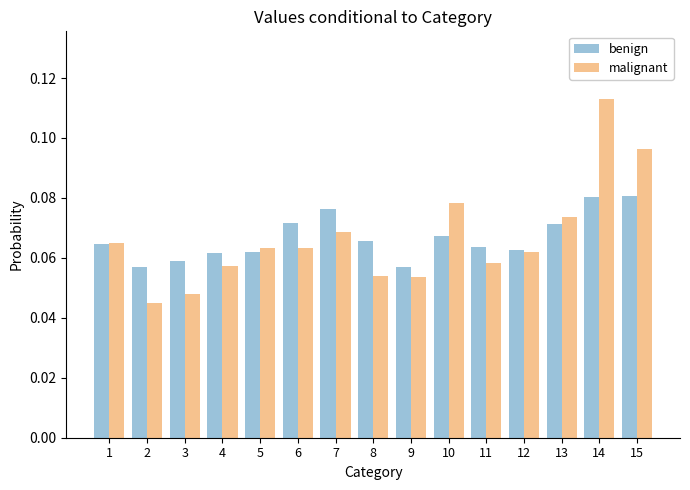

How many benign values are between 0 and 1?

15